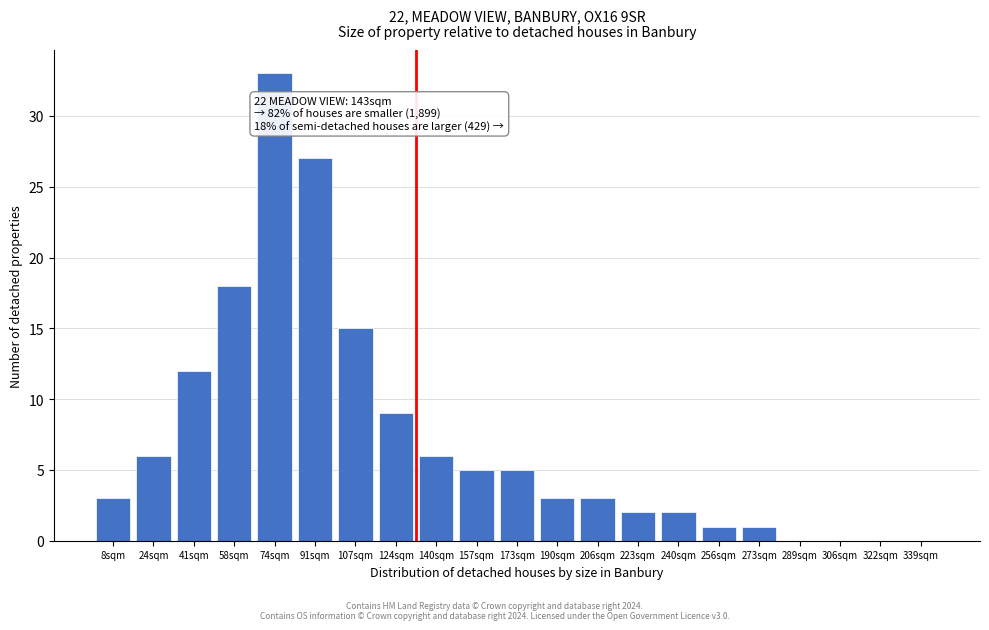

Reading left to right, what are all the values shown in this chart?

8sqm=3	24sqm=6	41sqm=12	58sqm=18	74sqm=33	91sqm=27	107sqm=15	124sqm=9	140sqm=6	157sqm=5	173sqm=5	190sqm=3	206sqm=3	223sqm=2	240sqm=2	256sqm=1	273sqm=1	289sqm=0	306sqm=0	322sqm=0	339sqm=0